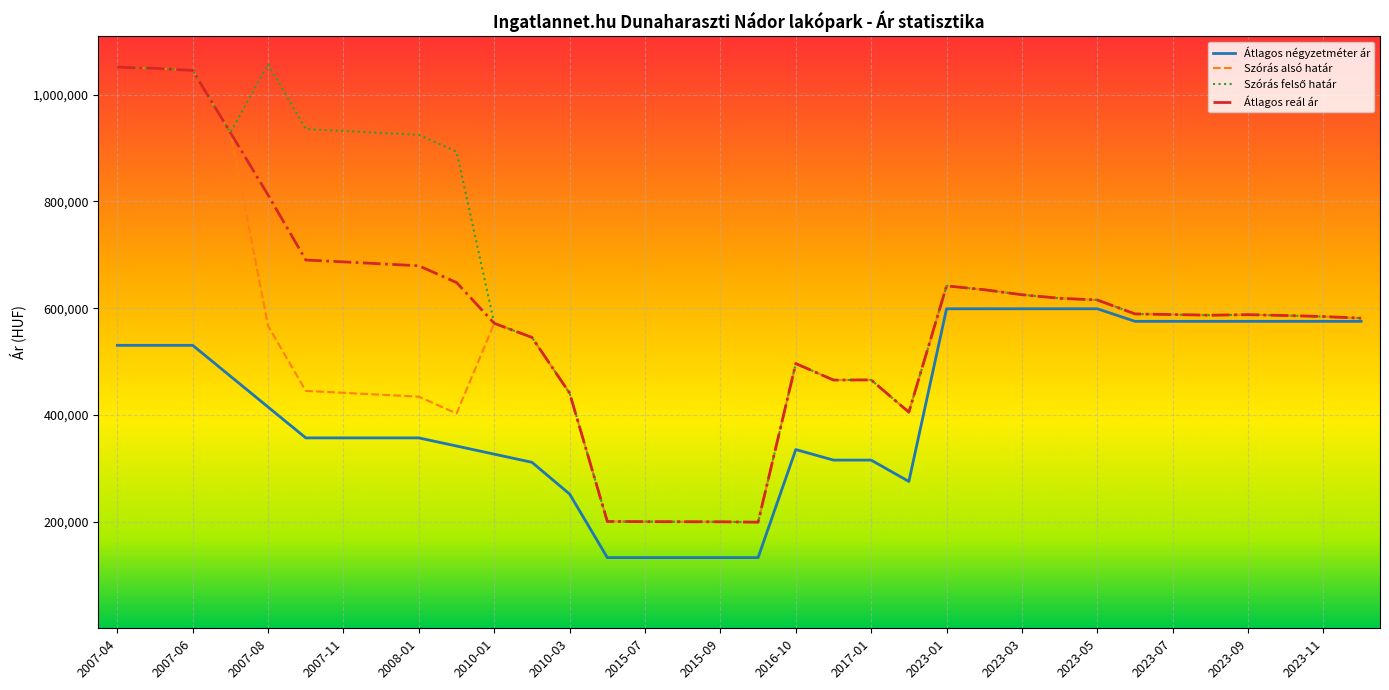

What is the lowest value of the Átlagos reál ár series?

198914